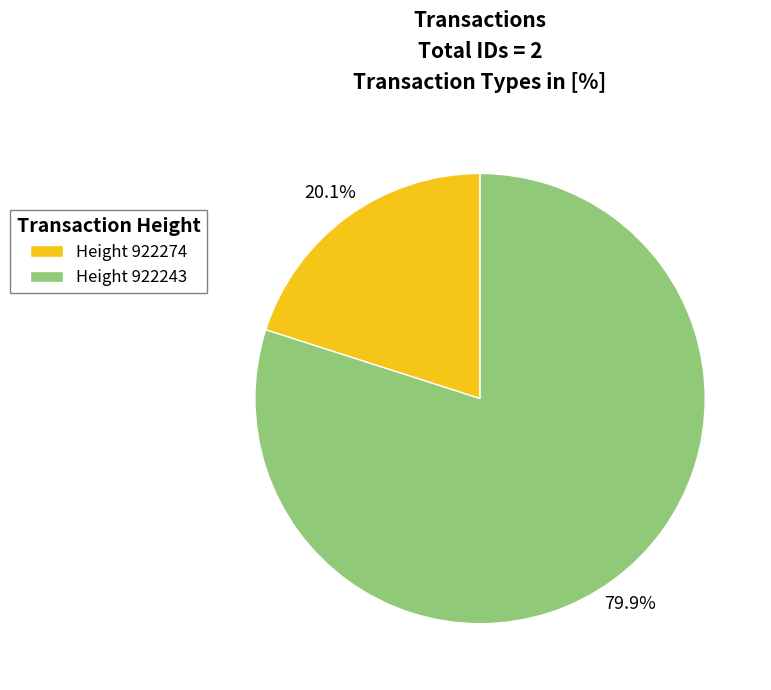

Which slice is the smallest?

Height 922274